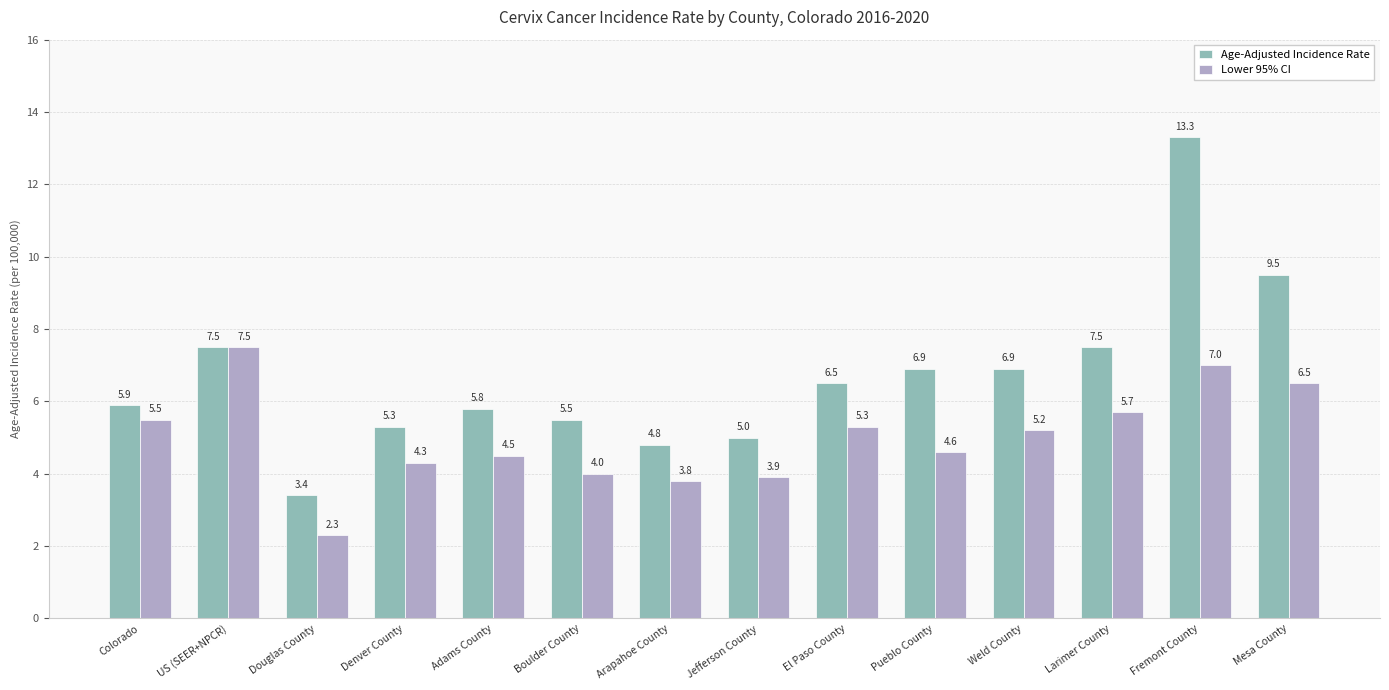

True or false: Lower 95% CI has a value of 5.3 at El Paso County.

True